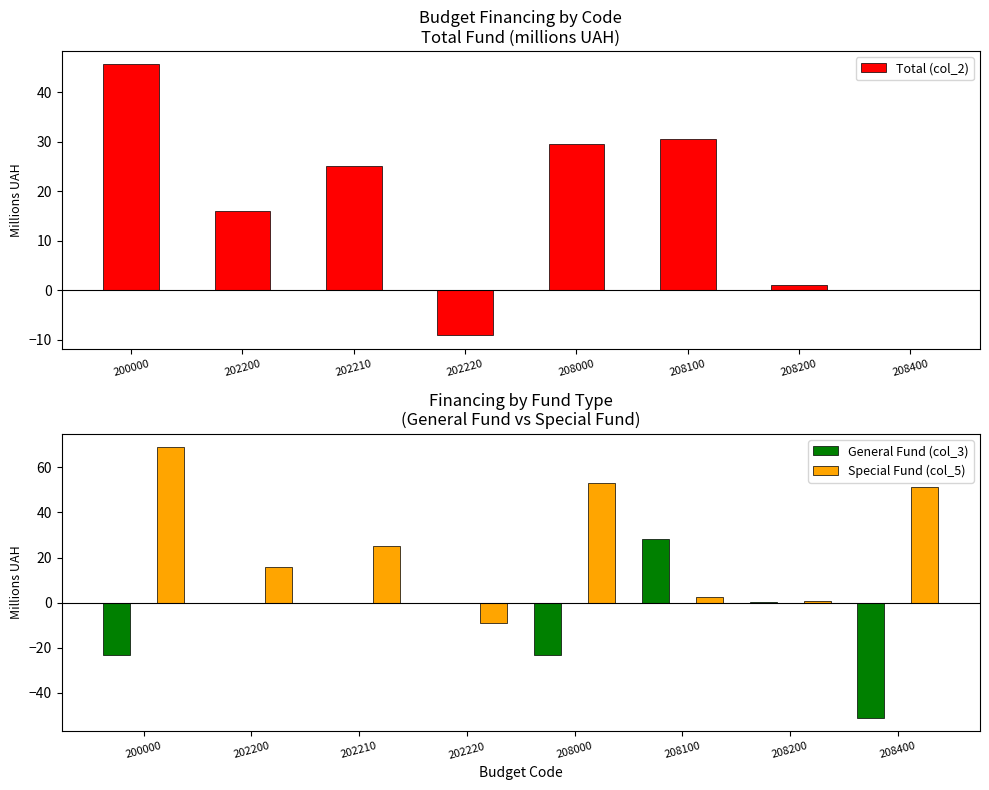

Where does the Total (col_2) series first go above 25?

200000